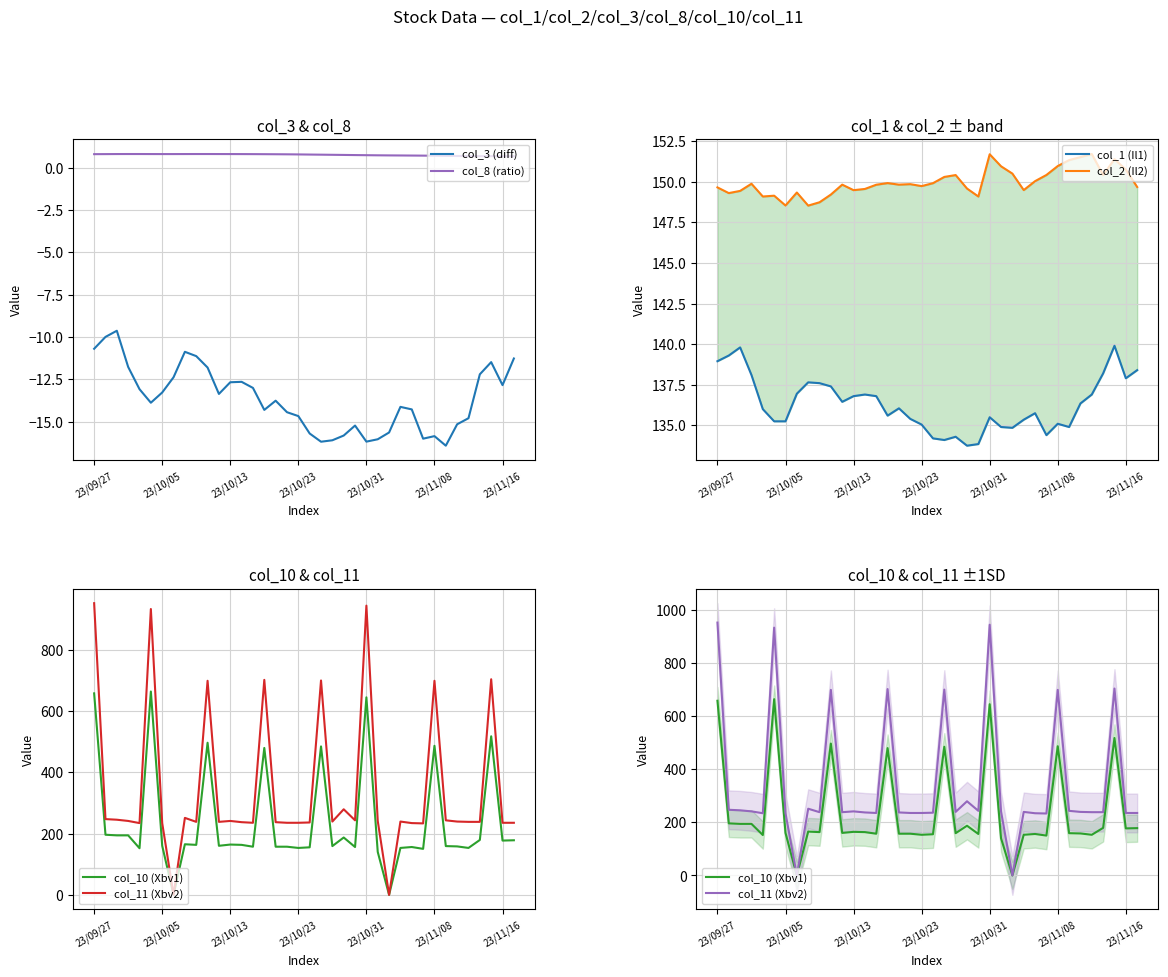

Which series has the largest total across all categories?

col_11 (Xbv2)